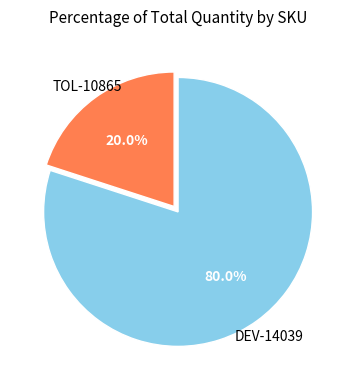

Is the sum of TOL-10865 and DEV-14039 greater than half?

Yes